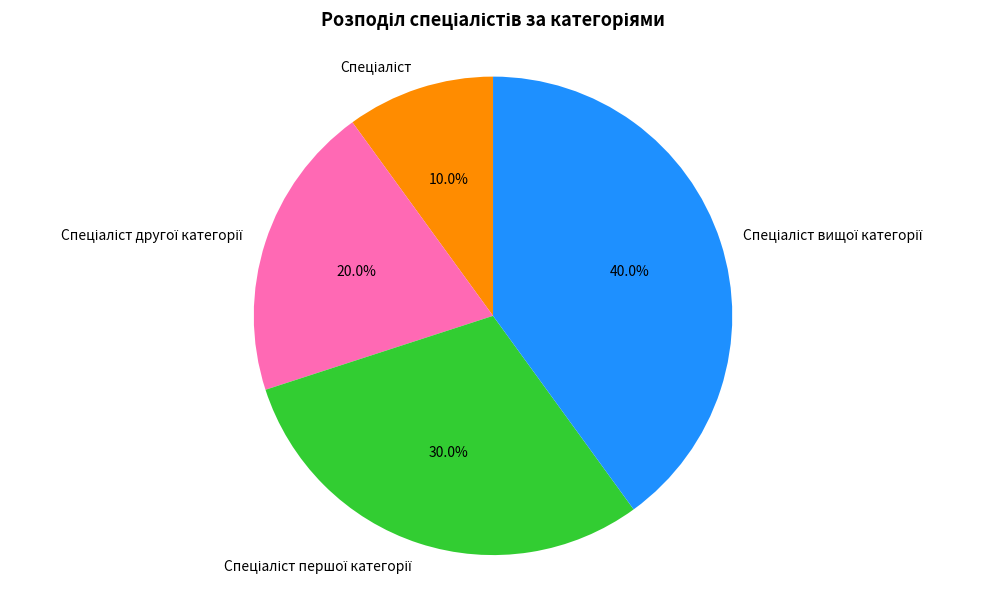

Does any single category account for the majority?

No